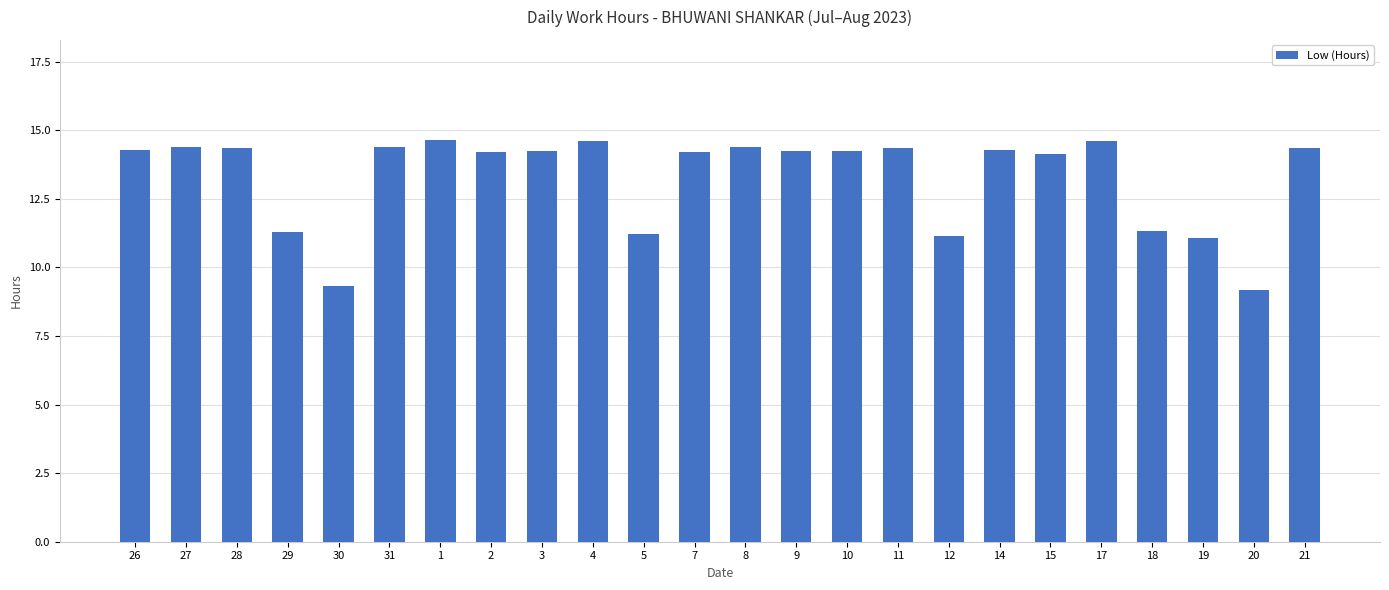

What is the value of the 19th bar from the left?

14.1